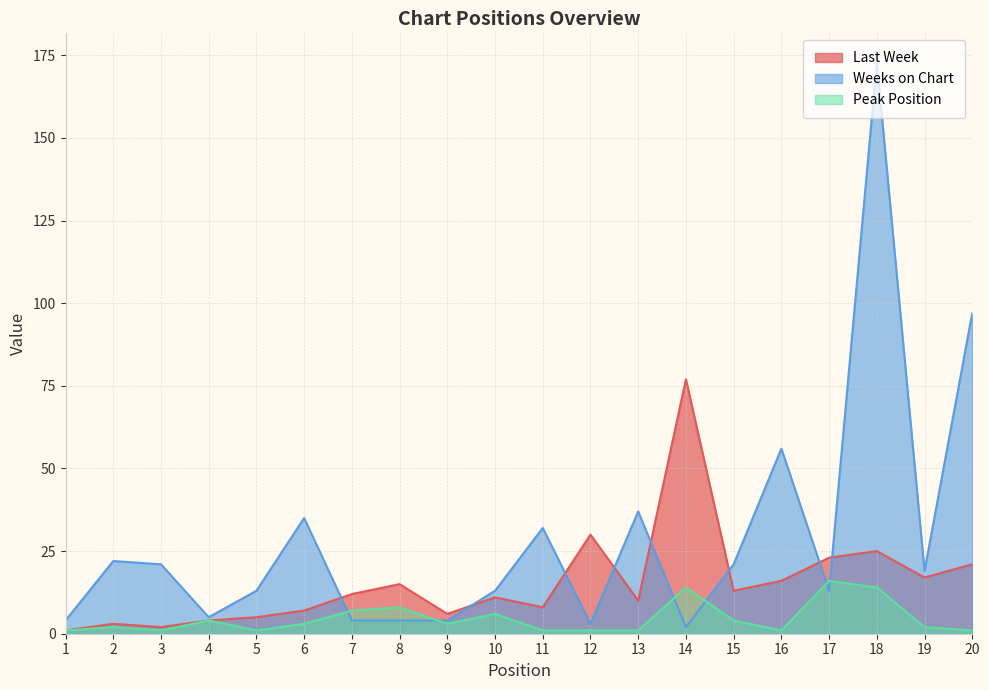

What is the total value across all series at 4?

13